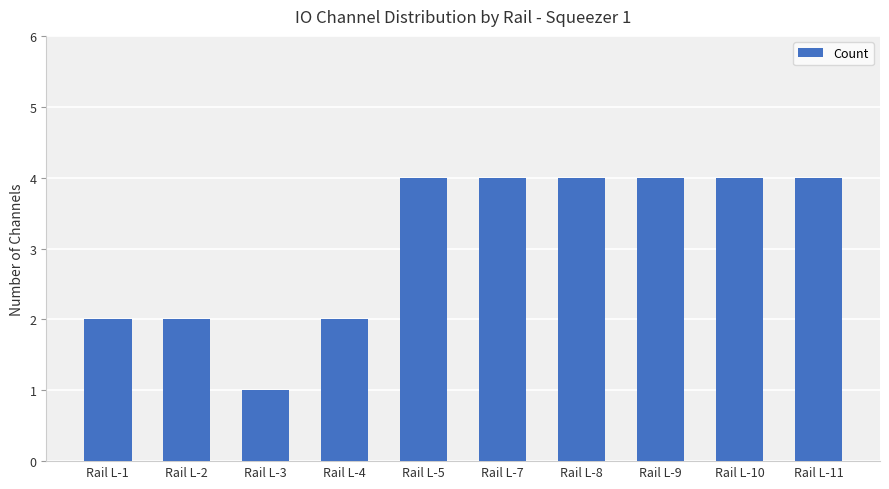

Reading right to left, extract all data points from this chart.

Rail L-11=4	Rail L-10=4	Rail L-9=4	Rail L-8=4	Rail L-7=4	Rail L-5=4	Rail L-4=2	Rail L-3=1	Rail L-2=2	Rail L-1=2